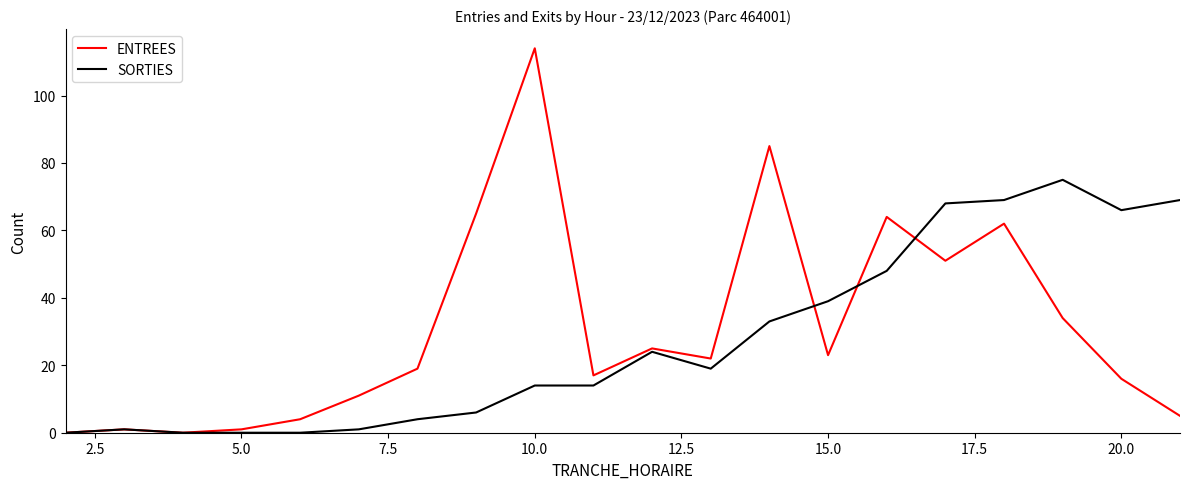

What is the maximum value for SORTIES?

75